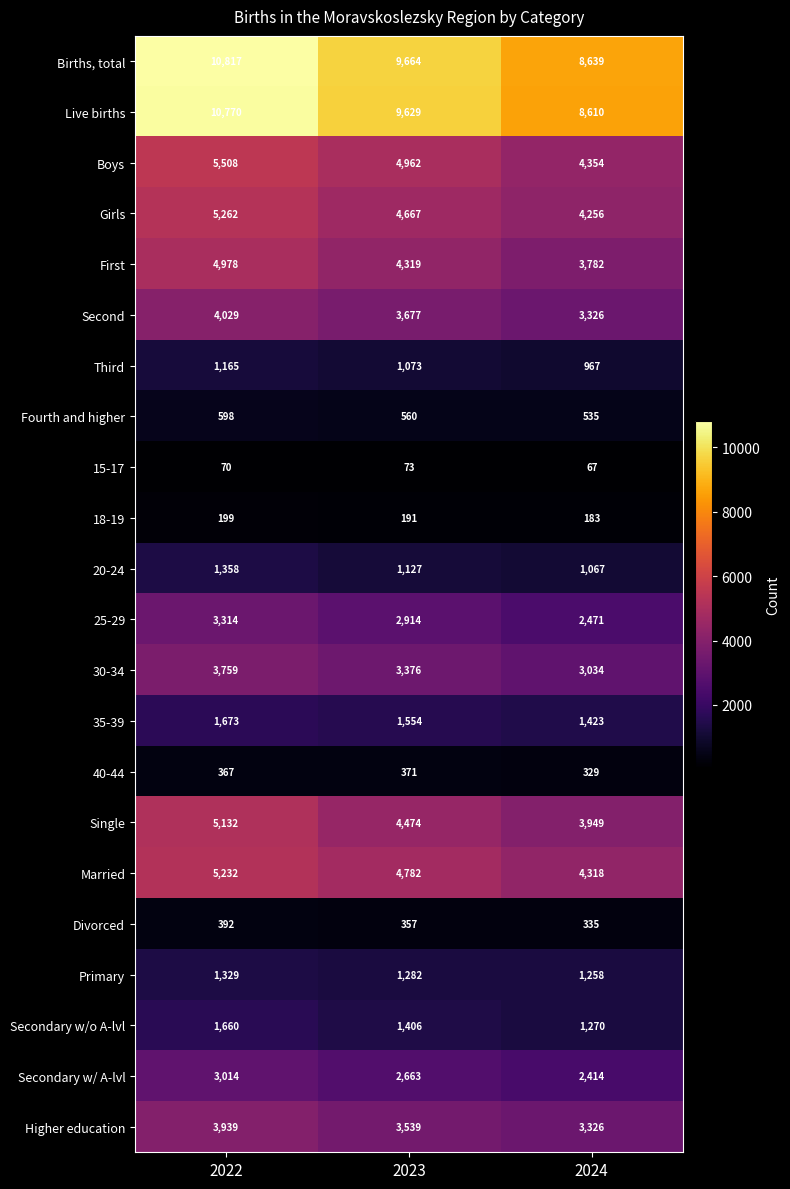

What is the difference between the highest and lowest values at 2023?

9591